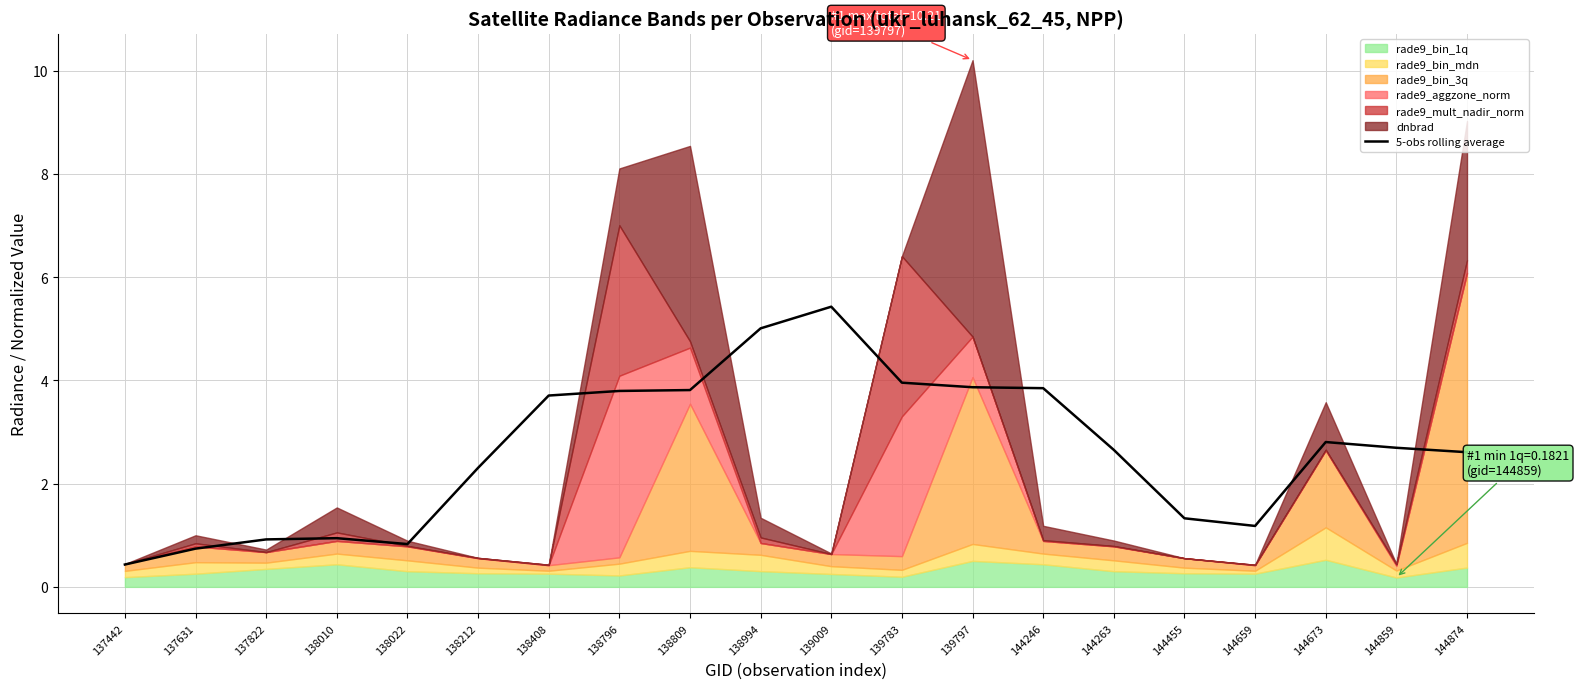

What is the difference between the second highest and second lowest values?

4.3